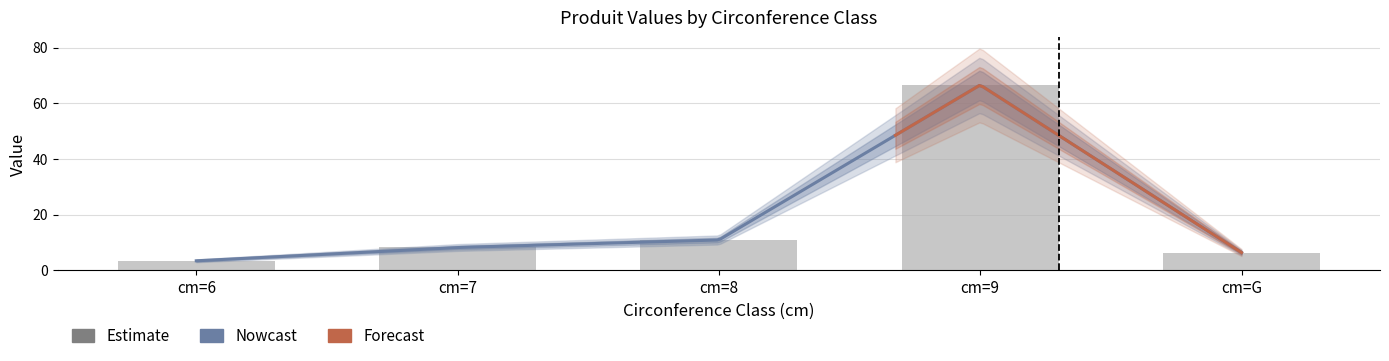

What is the difference between the maximum and second lowest values?

60.2